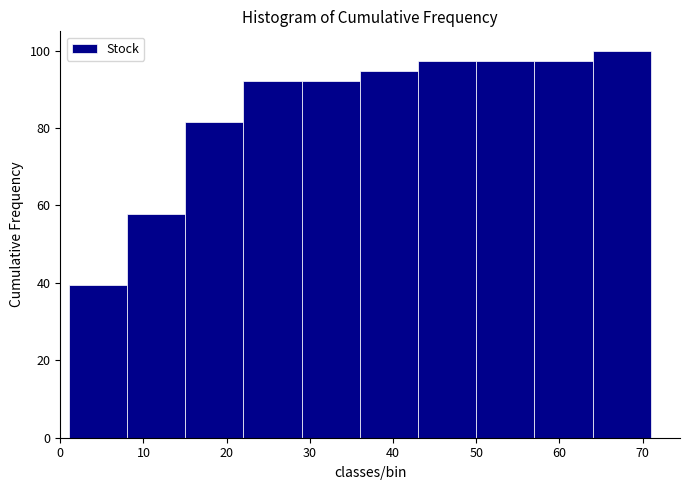

Reading left to right, transcribe this chart: for each bar, give the range it covers on the x-axis and its height. The values are not printed on the chart, so give them approximately, as read against the axis.

1 to 8: 40
8 to 15: 58
15 to 22: 82
22 to 29: 92
29 to 36: 92
36 to 43: 94
43 to 50: 98
50 to 57: 98
57 to 64: 98
64 to 71: 100